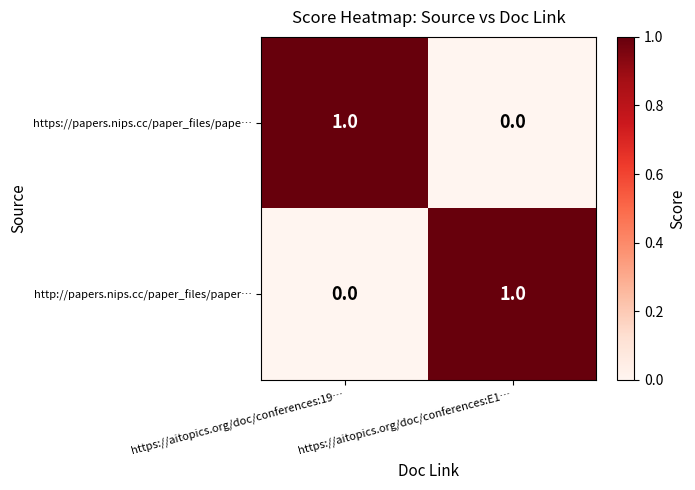

At https://aitopics.org/doc/conferences:E1…, list the series in order from largest to smallest.

http://papers.nips.cc/paper_files/paper…, https://papers.nips.cc/paper_files/pape…